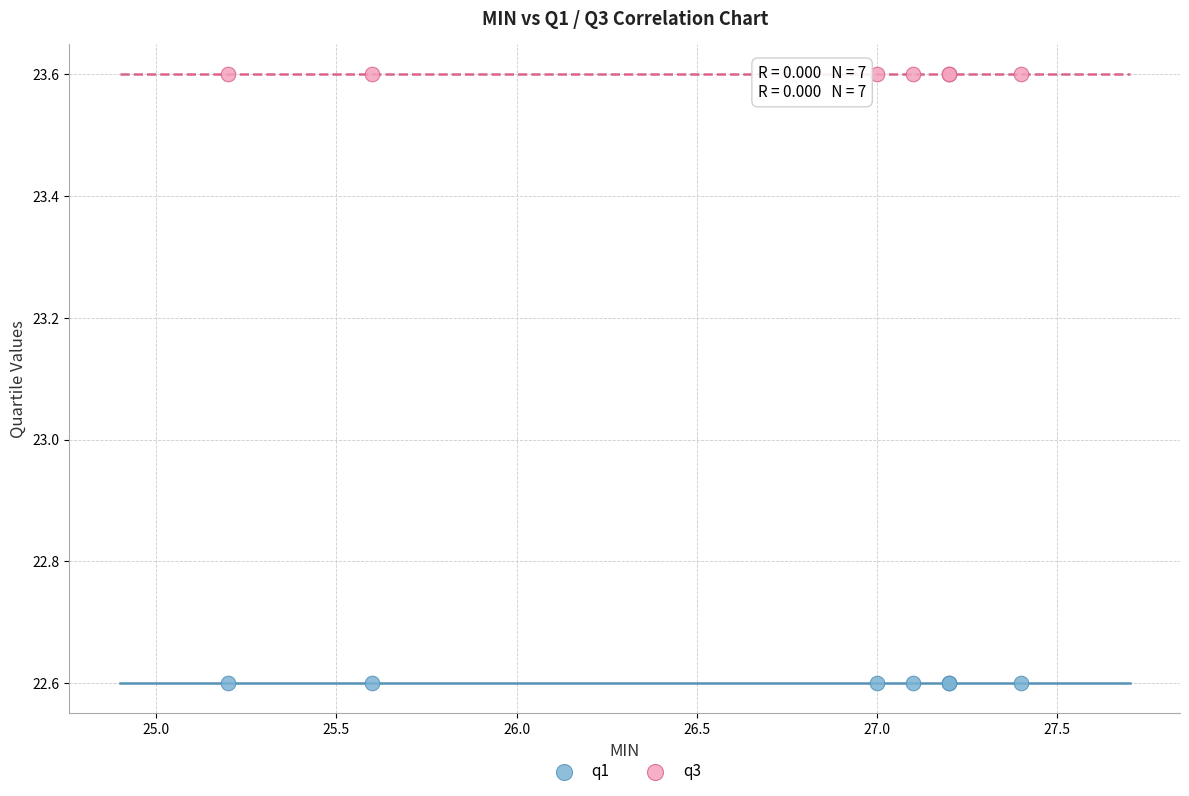

Which series reaches the maximum Y coordinate?

q3